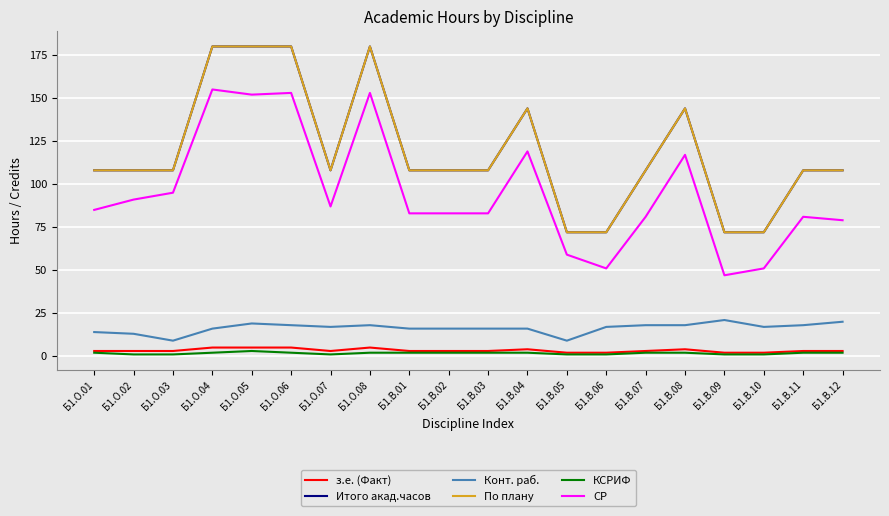

Does the chart display data point markers on the line(s)?

No